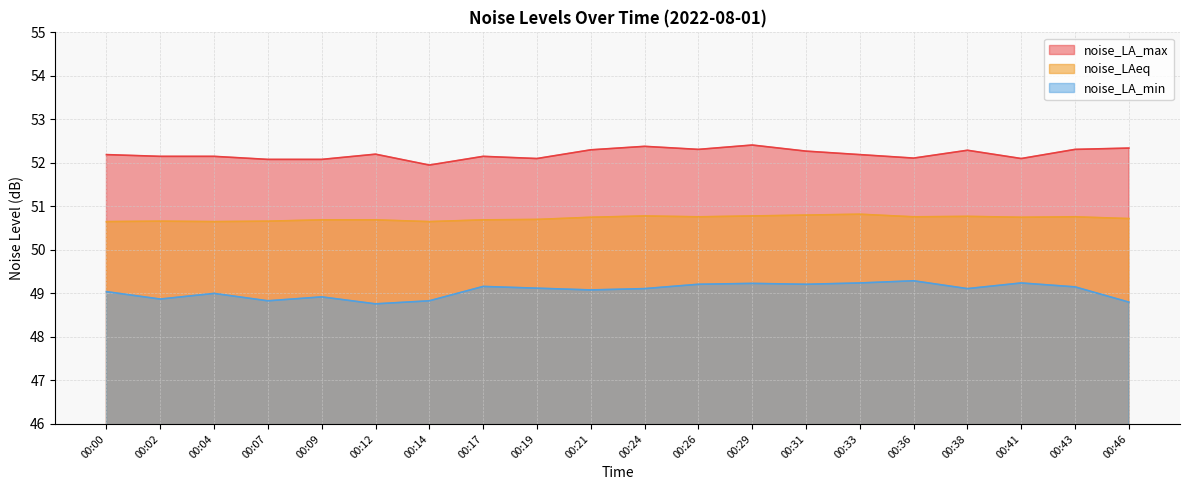

List the series in order of their overall mean, lowest first.

noise_LA_min, noise_LAeq, noise_LA_max